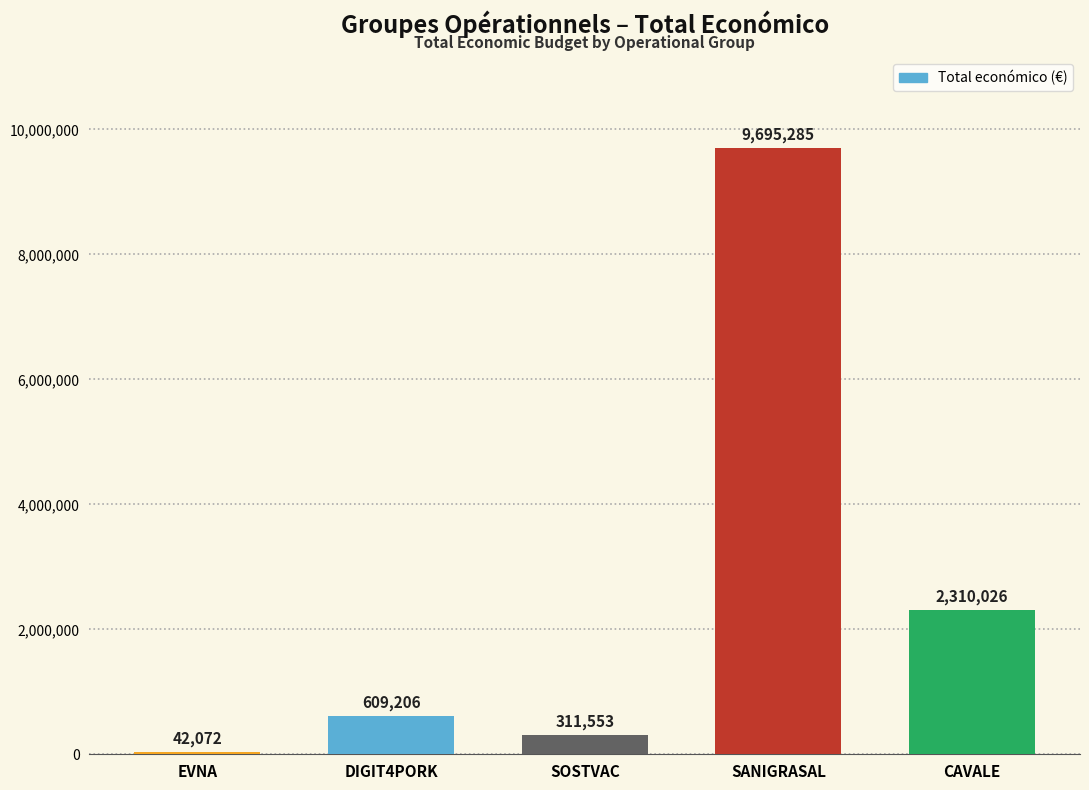

At which category does the chart reach its minimum across all series?

EVNA